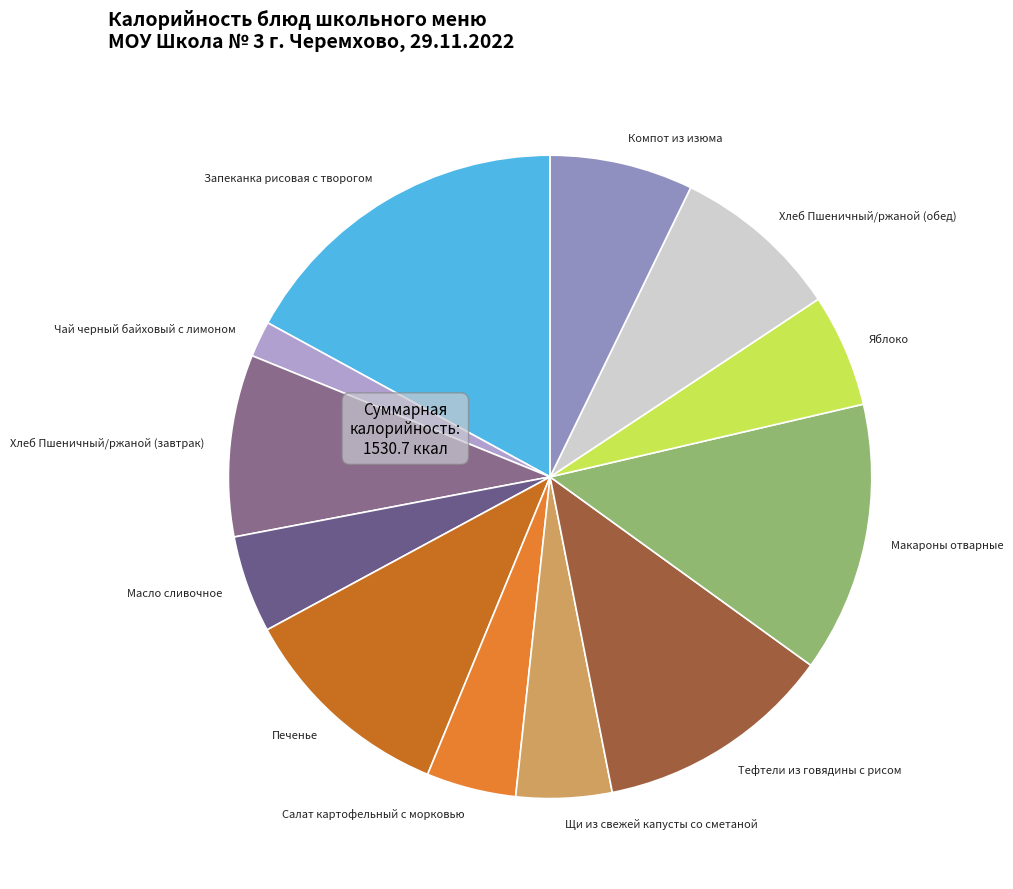

Do Салат картофельный с морковью and Печенье together represent more than half of the pie?

No